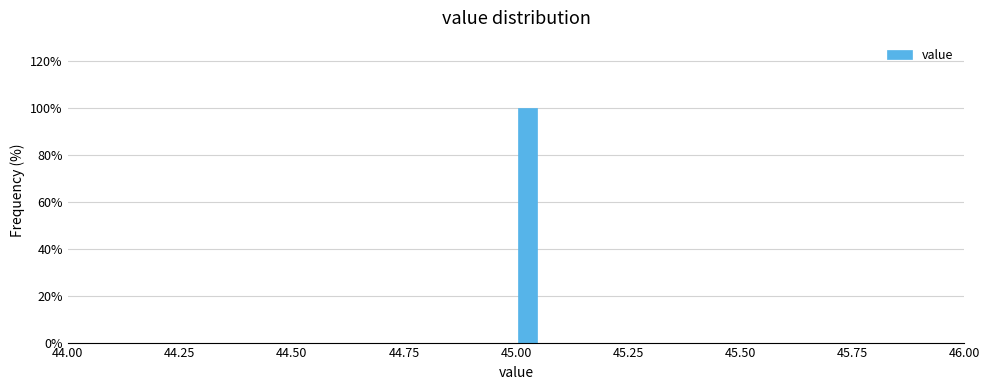

Around what value on the x-axis is the tallest bar? Give the approximate position of its centre, as read against the axis.

45.05